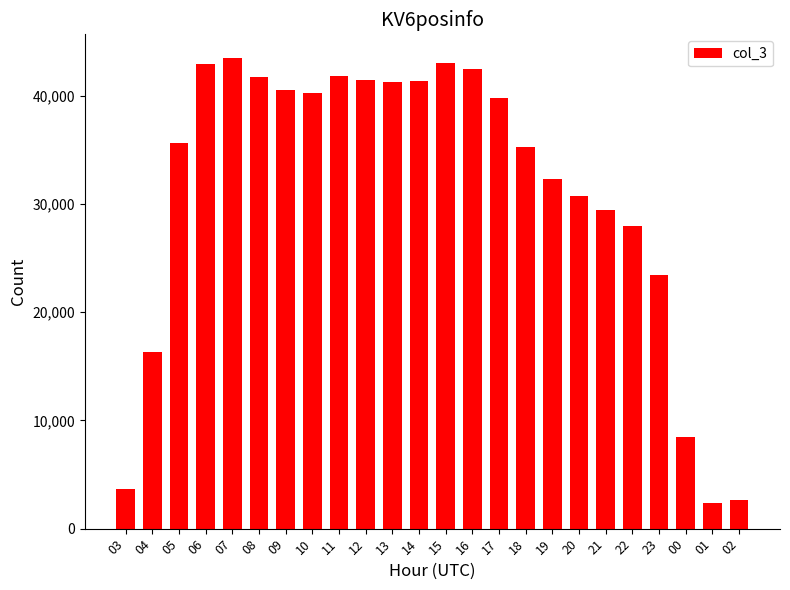

What is the minimum value shown in the chart?

2363